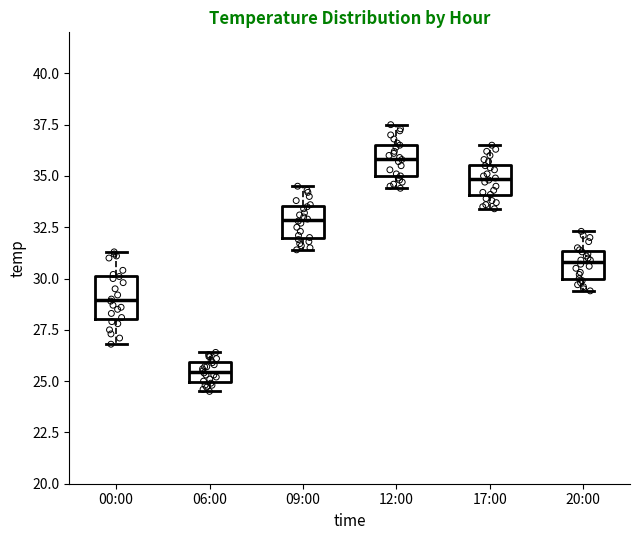

Reading left to right, read every box against the y-axis: the position of its median line, the range the box covers, and the ends of its whiskers. The values are not printed on the chart, so give them approximately, as read against the axis.

00:00: median 29.0, box 28.0 to 30.0, whiskers 27.0 to 31.5
06:00: median 25.5, box 25.0 to 26.0, whiskers 24.5 to 26.5
09:00: median 33.0, box 32.0 to 33.5, whiskers 31.5 to 34.5
12:00: median 36.0, box 35.0 to 36.5, whiskers 34.5 to 37.5
17:00: median 35.0, box 34.0 to 35.5, whiskers 33.5 to 36.5
20:00: median 31.0, box 30.0 to 31.5, whiskers 29.5 to 32.5